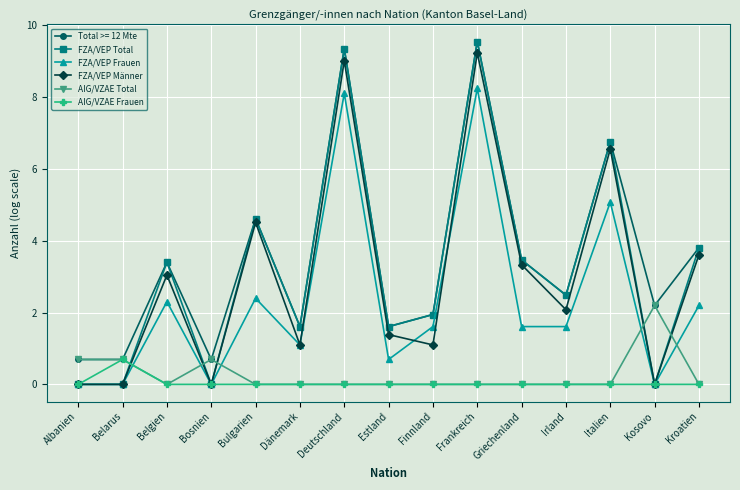

At which category does AIG/VZAE Total reach its first local valley?

Belgien